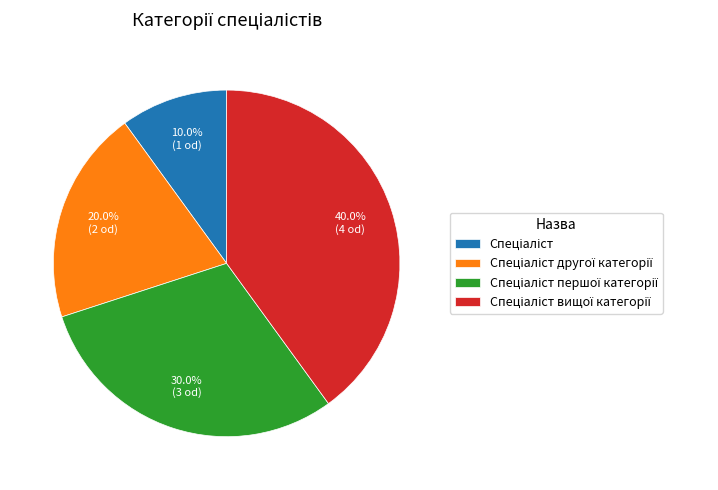

Count the number of slices in the pie.

4